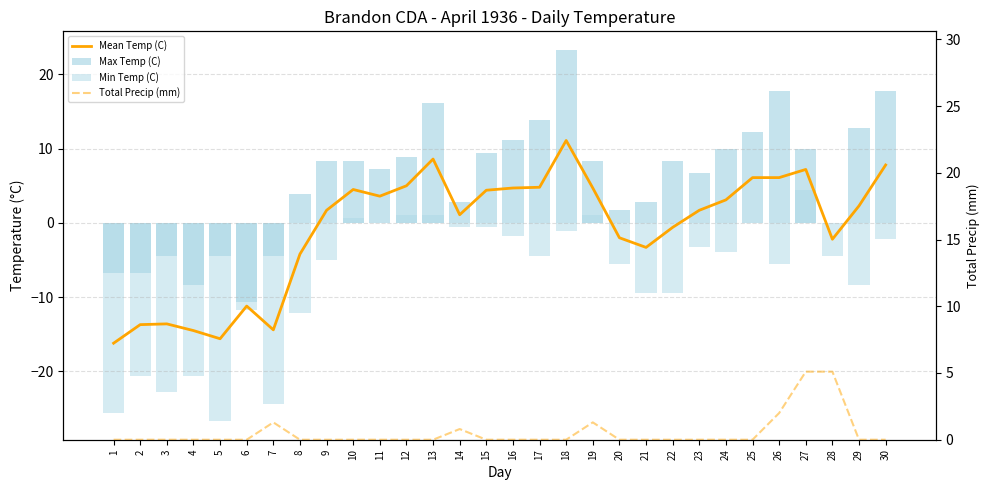

How many values in Total Precip (mm) are above zero?

6